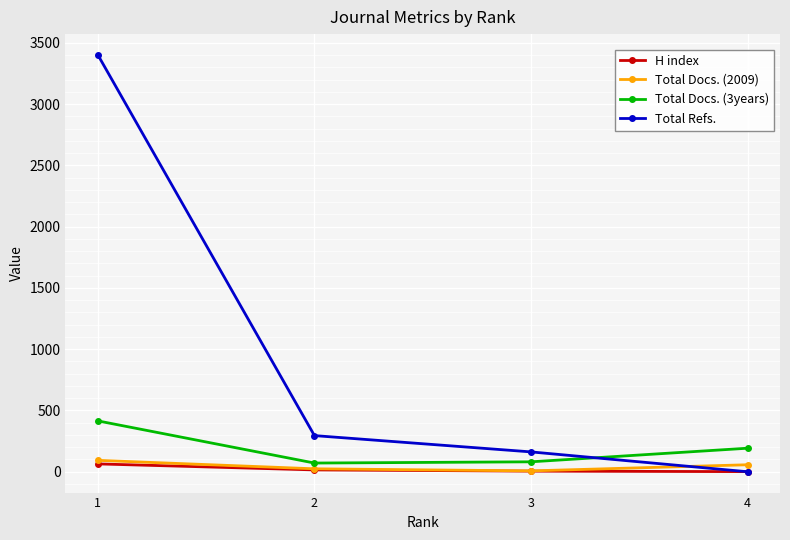

Is this an area chart (filled region under the line)?

No